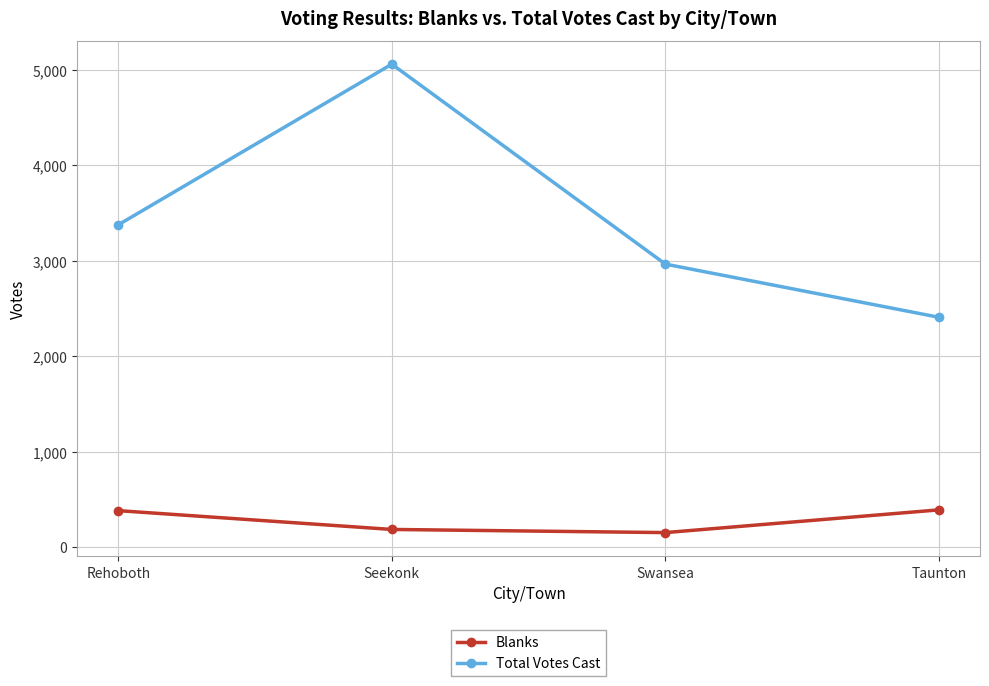

List the series in order of their overall mean, lowest first.

Blanks, Total Votes Cast